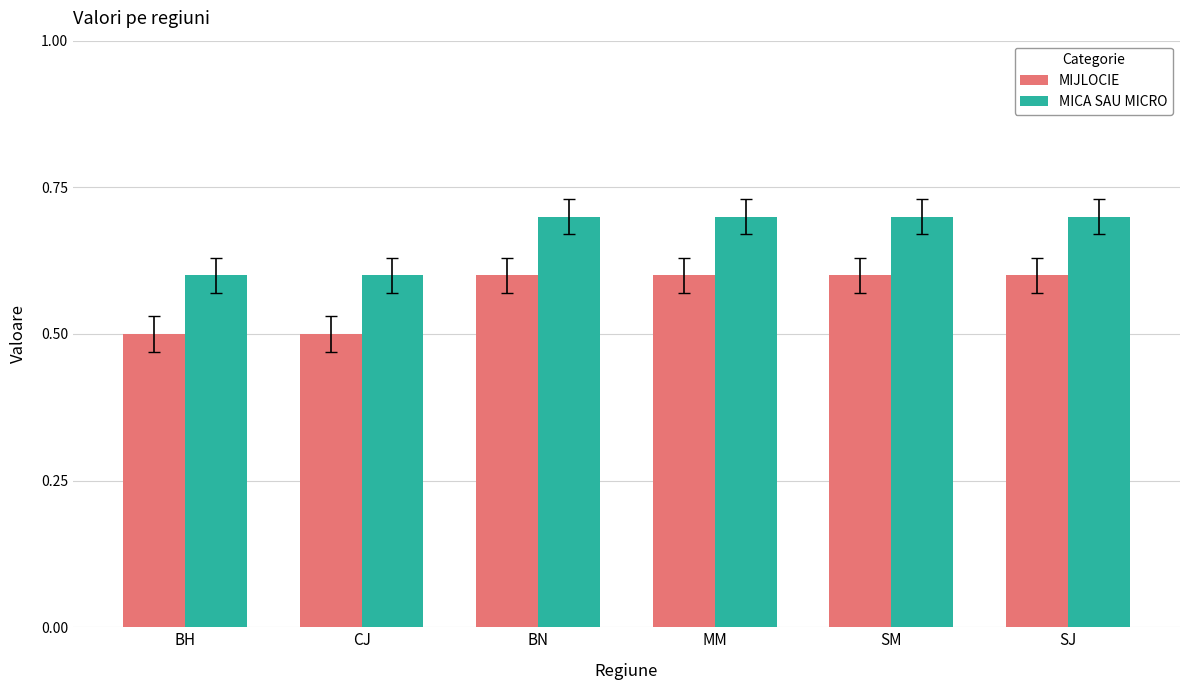

At how many categories does at least one series exceed 0?

6